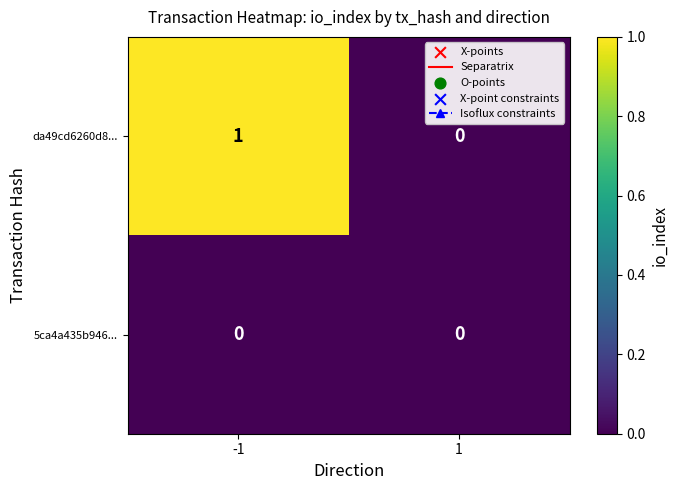

List the series in order of their peak value, highest first.

da49cd6260d8..., 5ca4a435b946...